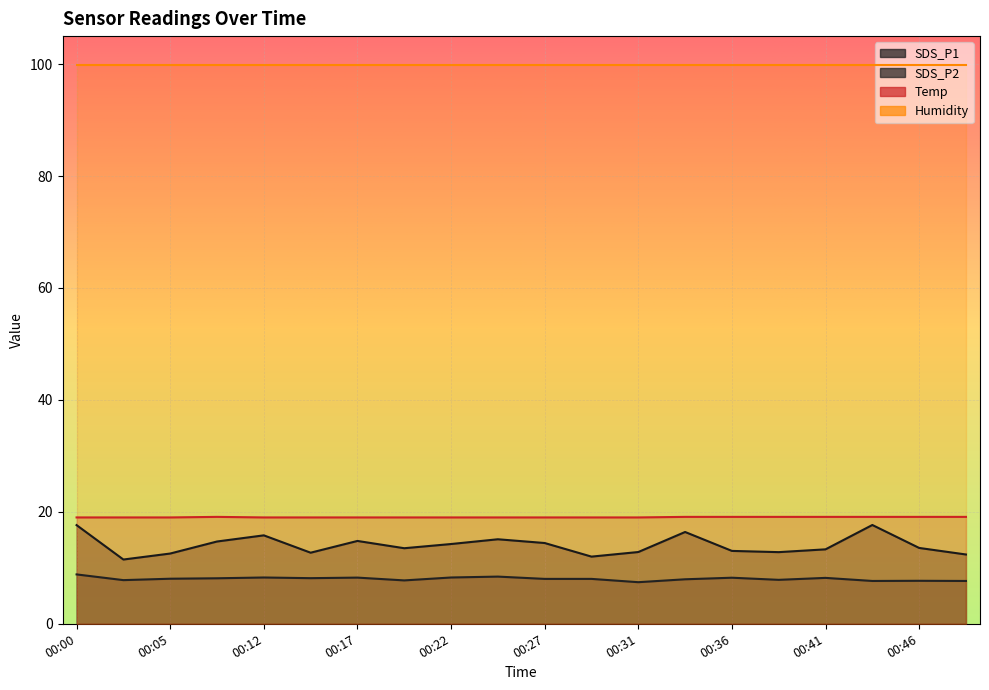

What is the sum of the SDS_P1 values at 00:27 and 00:22?

28.7